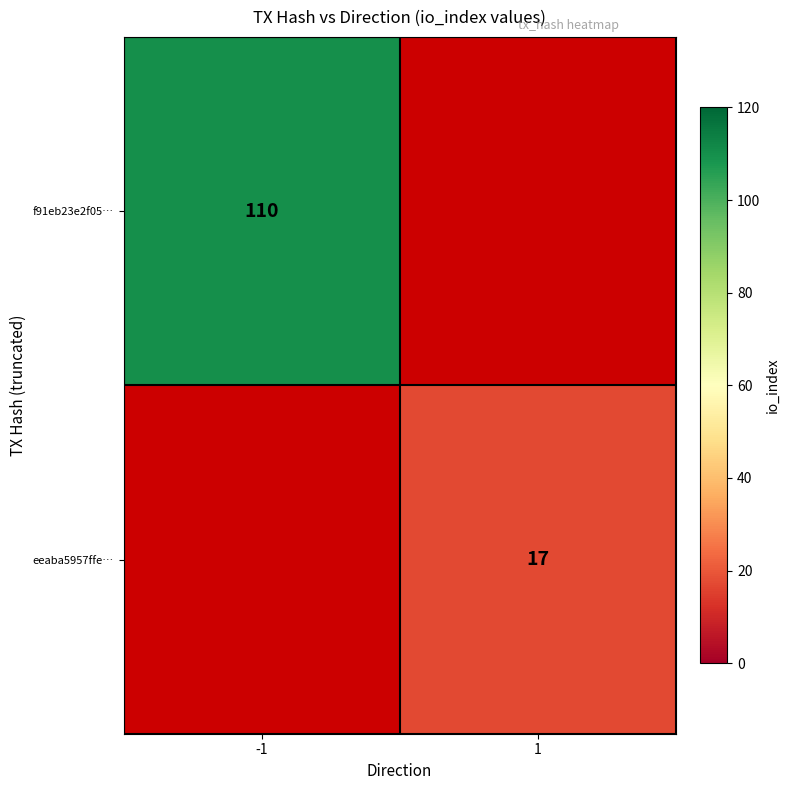

Is the value of eeaba5957ffe… at 1 greater than the value of f91eb23e2f05… at -1?

No